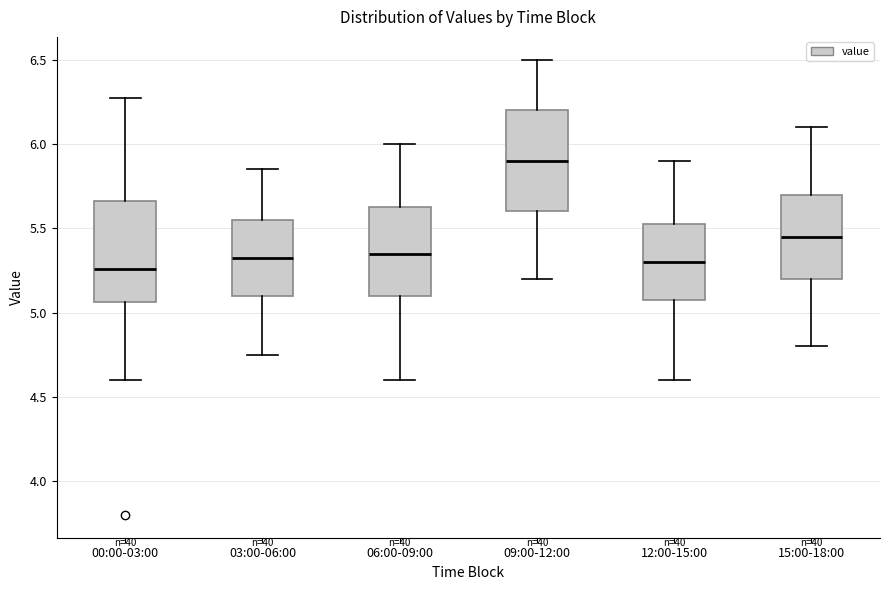

Reading left to right, read every box against the y-axis: the position of its median line, the range the box covers, and the ends of its whiskers. The values are not printed on the chart, so give them approximately, as read against the axis.

00:00-03:00: median 5.25, box 5.05 to 5.65, whiskers 4.60 to 6.25
03:00-06:00: median 5.35, box 5.10 to 5.55, whiskers 4.75 to 5.85
06:00-09:00: median 5.35, box 5.10 to 5.65, whiskers 4.60 to 6.00
09:00-12:00: median 5.90, box 5.60 to 6.20, whiskers 5.20 to 6.50
12:00-15:00: median 5.30, box 5.10 to 5.55, whiskers 4.60 to 5.90
15:00-18:00: median 5.45, box 5.20 to 5.70, whiskers 4.80 to 6.10